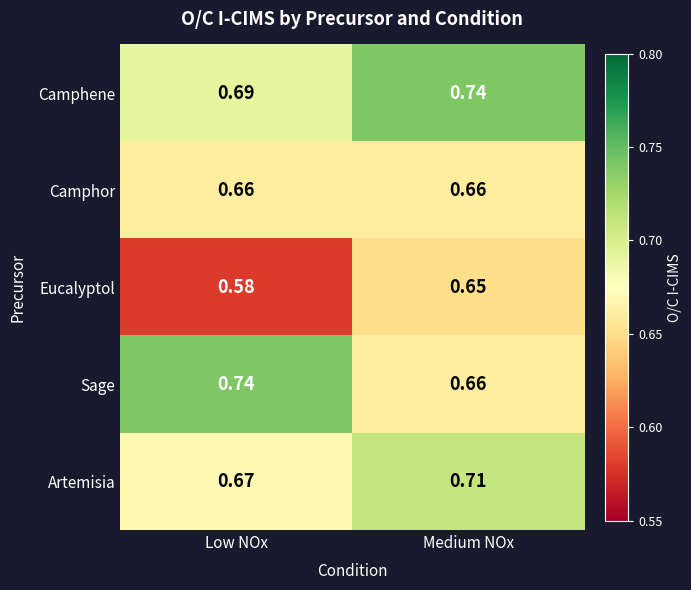

At which category is the sum across all series the highest?

Medium NOx